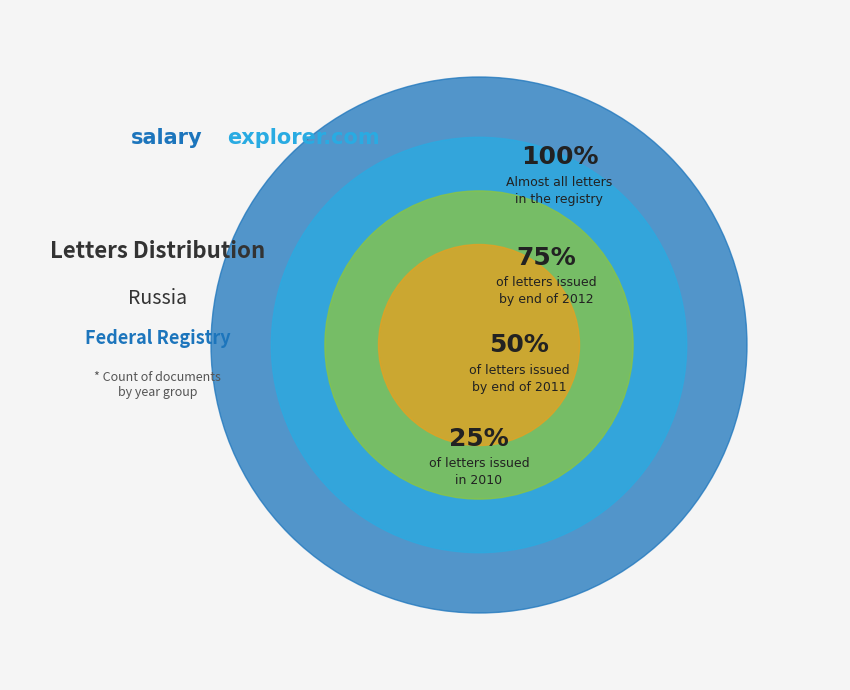

Approximately how many times larger is the value at 2013+ compared to 2010?

3.7